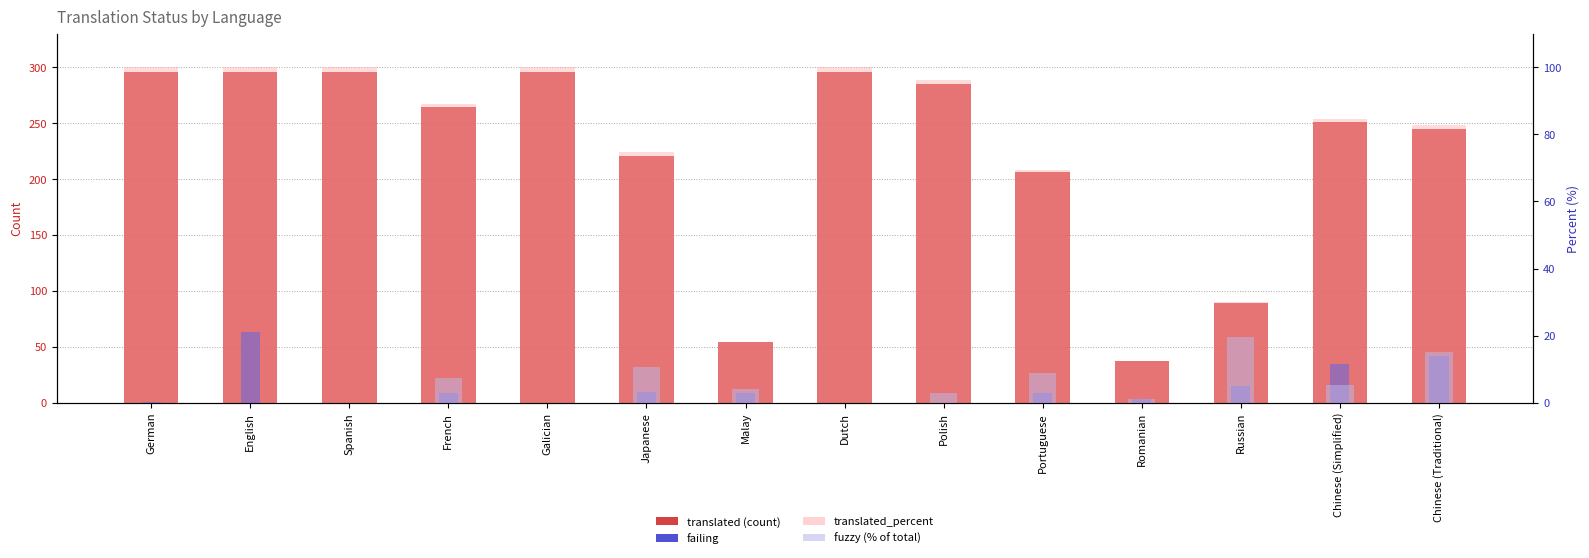

What is the maximum value shown in the chart?

296.0